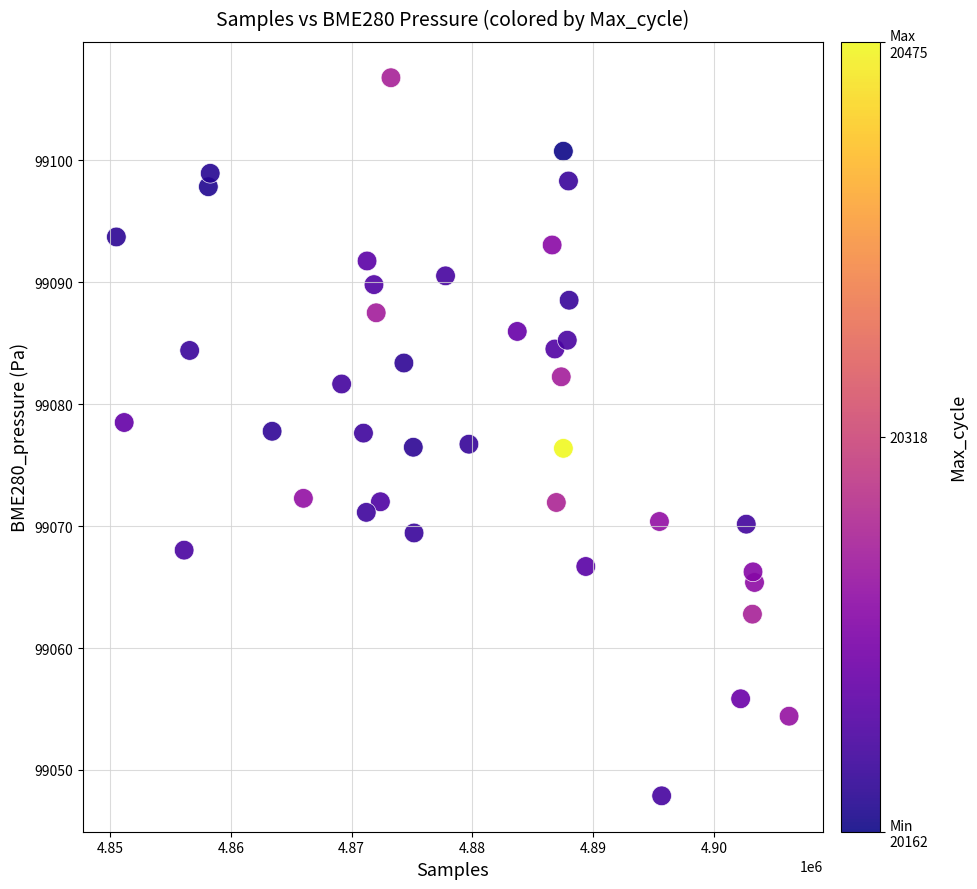

What is the range of X values (max minus min)?

55682.0